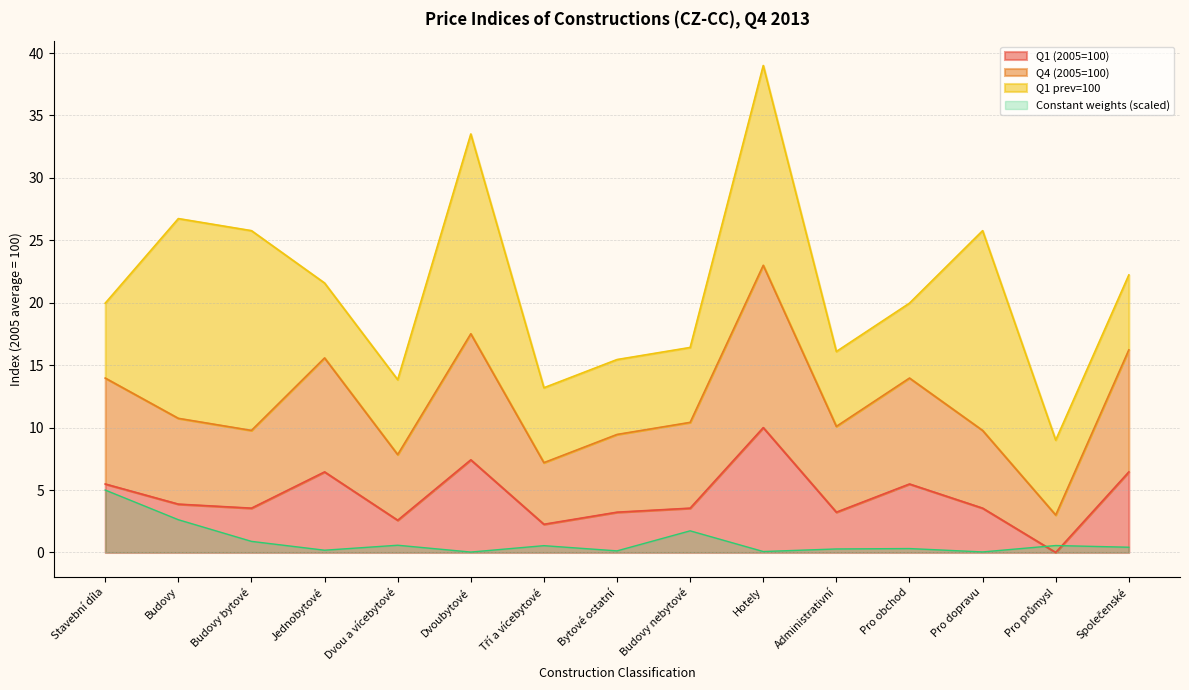

What is the highest value of the Constant weights (scaled) series?

5.0